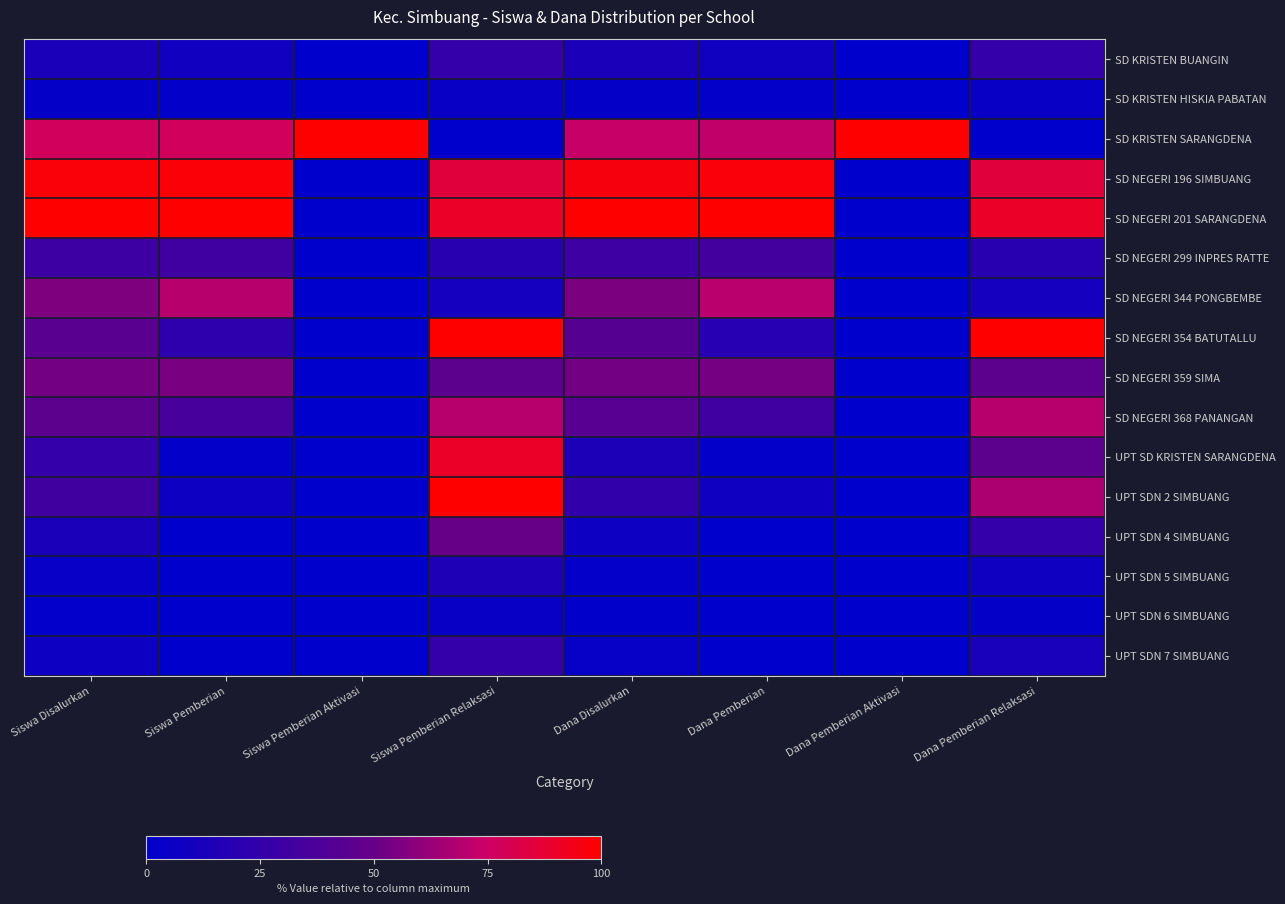

Reading right to left, extract all data points from this chart.

SD KRISTEN BUANGIN: Dana Pemberian Relaksasi=25.0	Dana Pemberian Aktivasi=0.0	Dana Pemberian=8.6	Dana Disalurkan=13.5	Siswa Pemberian Relaksasi=25.0	Siswa Pemberian Aktivasi=0.0	Siswa Pemberian=8.8	Siswa Disalurkan=13.3
SD KRISTEN HISKIA PABATAN: Dana Pemberian Relaksasi=5.0	Dana Pemberian Aktivasi=0.0	Dana Pemberian=1.9	Dana Disalurkan=2.8	Siswa Pemberian Relaksasi=5.0	Siswa Pemberian Aktivasi=0.0	Siswa Pemberian=1.8	Siswa Disalurkan=2.7
SD KRISTEN SARANGDENA: Dana Pemberian Relaksasi=0.0	Dana Pemberian Aktivasi=100.0	Dana Pemberian=72.4	Dana Disalurkan=73.8	Siswa Pemberian Relaksasi=0.0	Siswa Pemberian Aktivasi=100.0	Siswa Pemberian=77.2	Siswa Disalurkan=77.3
SD NEGERI 196 SIMBUANG: Dana Pemberian Relaksasi=85.0	Dana Pemberian Aktivasi=0.0	Dana Pemberian=97.1	Dana Disalurkan=96.5	Siswa Pemberian Relaksasi=85.0	Siswa Pemberian Aktivasi=0.0	Siswa Pemberian=98.2	Siswa Disalurkan=97.3
SD NEGERI 201 SARANGDENA: Dana Pemberian Relaksasi=90.0	Dana Pemberian Aktivasi=0.0	Dana Pemberian=100.0	Dana Disalurkan=100.0	Siswa Pemberian Relaksasi=90.0	Siswa Pemberian Aktivasi=0.0	Siswa Pemberian=100.0	Siswa Disalurkan=100.0
SD NEGERI 299 INPRES RATTE: Dana Pemberian Relaksasi=20.0	Dana Pemberian Aktivasi=0.0	Dana Pemberian=33.3	Dana Disalurkan=30.5	Siswa Pemberian Relaksasi=20.0	Siswa Pemberian Aktivasi=0.0	Siswa Pemberian=31.6	Siswa Disalurkan=29.3
SD NEGERI 344 PONGBEMBE: Dana Pemberian Relaksasi=10.0	Dana Pemberian Aktivasi=0.0	Dana Pemberian=70.5	Dana Disalurkan=55.3	Siswa Pemberian Relaksasi=10.0	Siswa Pemberian Aktivasi=0.0	Siswa Pemberian=70.2	Siswa Disalurkan=56.0
SD NEGERI 354 BATUTALLU: Dana Pemberian Relaksasi=100.0	Dana Pemberian Aktivasi=0.0	Dana Pemberian=19.0	Dana Disalurkan=42.6	Siswa Pemberian Relaksasi=100.0	Siswa Pemberian Aktivasi=0.0	Siswa Pemberian=22.8	Siswa Disalurkan=44.0
SD NEGERI 359 SIMA: Dana Pemberian Relaksasi=45.0	Dana Pemberian Aktivasi=0.0	Dana Pemberian=54.3	Dana Disalurkan=53.2	Siswa Pemberian Relaksasi=45.0	Siswa Pemberian Aktivasi=0.0	Siswa Pemberian=54.4	Siswa Disalurkan=53.3
SD NEGERI 368 PANANGAN: Dana Pemberian Relaksasi=70.0	Dana Pemberian Aktivasi=0.0	Dana Pemberian=31.4	Dana Disalurkan=43.3	Siswa Pemberian Relaksasi=70.0	Siswa Pemberian Aktivasi=0.0	Siswa Pemberian=35.1	Siswa Disalurkan=45.3
UPT SD KRISTEN SARANGDENA: Dana Pemberian Relaksasi=45.0	Dana Pemberian Aktivasi=0.0	Dana Pemberian=1.9	Dana Disalurkan=14.2	Siswa Pemberian Relaksasi=90.0	Siswa Pemberian Aktivasi=0.0	Siswa Pemberian=1.8	Siswa Disalurkan=25.3
UPT SDN 2 SIMBUANG: Dana Pemberian Relaksasi=67.5	Dana Pemberian Aktivasi=0.0	Dana Pemberian=7.6	Dana Disalurkan=24.8	Siswa Pemberian Relaksasi=100.0	Siswa Pemberian Aktivasi=0.0	Siswa Pemberian=7.0	Siswa Disalurkan=32.0
UPT SDN 4 SIMBUANG: Dana Pemberian Relaksasi=25.0	Dana Pemberian Aktivasi=0.0	Dana Pemberian=0.0	Dana Disalurkan=7.1	Siswa Pemberian Relaksasi=50.0	Siswa Pemberian Aktivasi=0.0	Siswa Pemberian=0.0	Siswa Disalurkan=13.3
UPT SDN 5 SIMBUANG: Dana Pemberian Relaksasi=7.5	Dana Pemberian Aktivasi=0.0	Dana Pemberian=0.0	Dana Disalurkan=2.1	Siswa Pemberian Relaksasi=15.0	Siswa Pemberian Aktivasi=0.0	Siswa Pemberian=0.0	Siswa Disalurkan=4.0
UPT SDN 6 SIMBUANG: Dana Pemberian Relaksasi=2.5	Dana Pemberian Aktivasi=0.0	Dana Pemberian=0.0	Dana Disalurkan=0.7	Siswa Pemberian Relaksasi=5.0	Siswa Pemberian Aktivasi=0.0	Siswa Pemberian=0.0	Siswa Disalurkan=1.3
UPT SDN 7 SIMBUANG: Dana Pemberian Relaksasi=12.5	Dana Pemberian Aktivasi=0.0	Dana Pemberian=0.0	Dana Disalurkan=3.5	Siswa Pemberian Relaksasi=25.0	Siswa Pemberian Aktivasi=0.0	Siswa Pemberian=0.0	Siswa Disalurkan=6.7